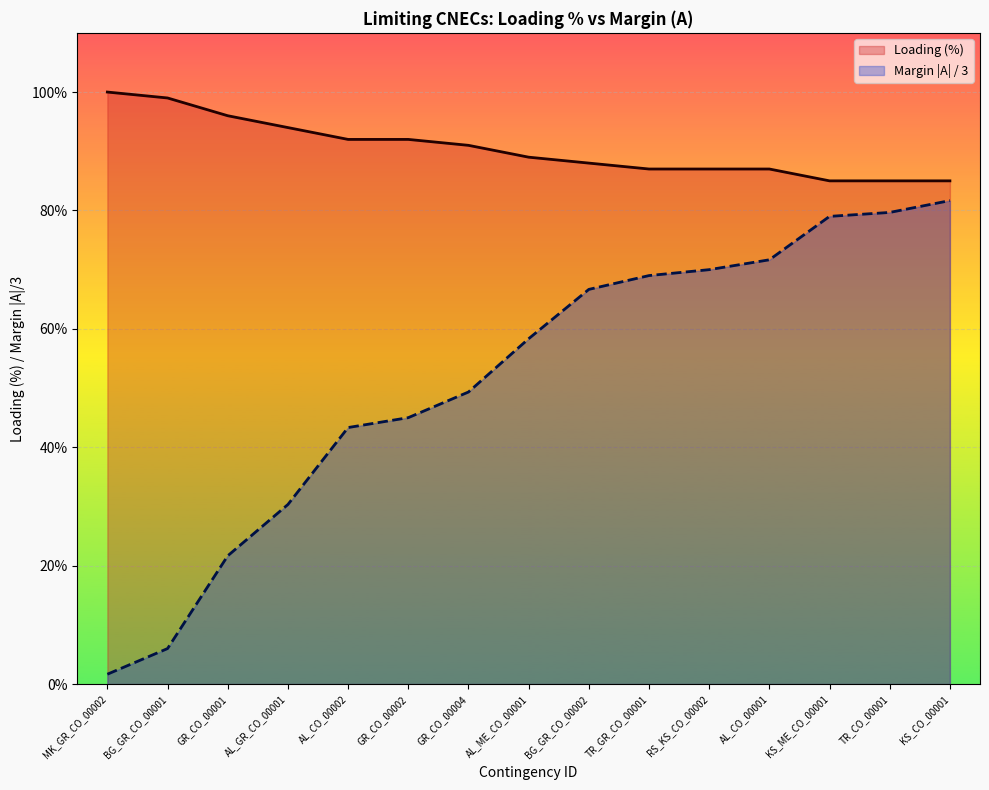

Between MK_GR_CO_00002 and BG_GR_CO_00002, which series saw the biggest shift?

Margin |A| / 3